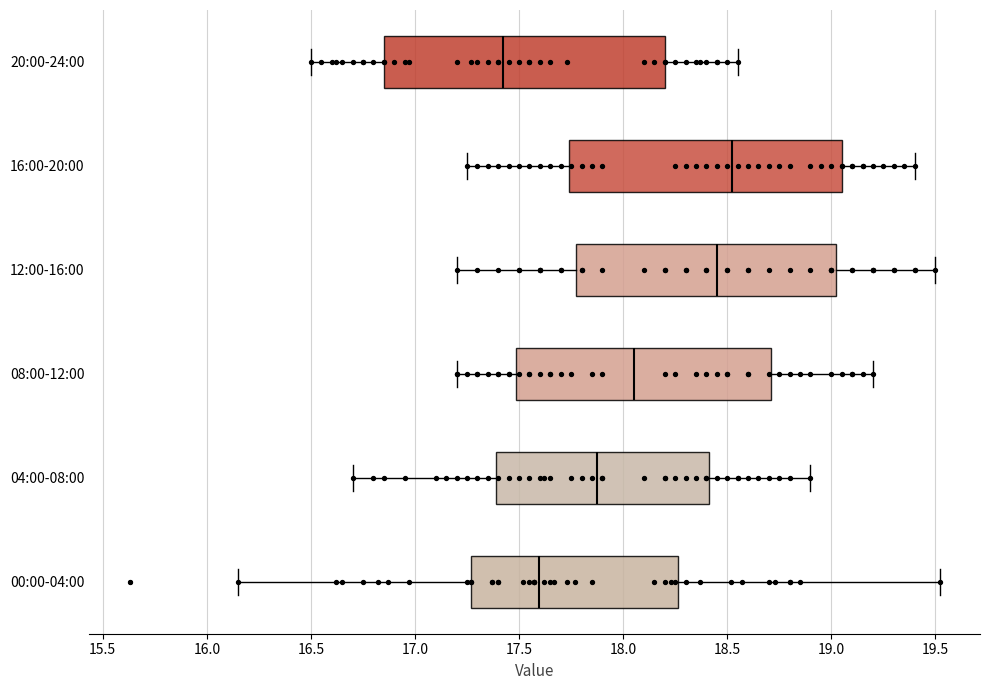

Reading bottom to top, read every box against the x-axis: the position of its median line, the range the box covers, and the ends of its whiskers. The values are not printed on the chart, so give them approximately, as read against the axis.

00:00-04:00: median 17.60, box 17.25 to 18.25, whiskers 16.15 to 19.50
04:00-08:00: median 17.90, box 17.40 to 18.40, whiskers 16.70 to 18.90
08:00-12:00: median 18.05, box 17.50 to 18.70, whiskers 17.20 to 19.20
12:00-16:00: median 18.45, box 17.80 to 19.05, whiskers 17.20 to 19.50
16:00-20:00: median 18.55, box 17.75 to 19.05, whiskers 17.25 to 19.40
20:00-24:00: median 17.45, box 16.85 to 18.20, whiskers 16.50 to 18.55